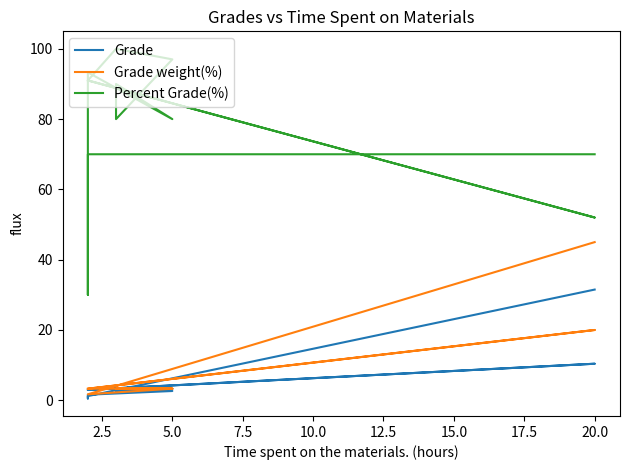

How many interior local valleys does the Percent Grade(%) series have?

4